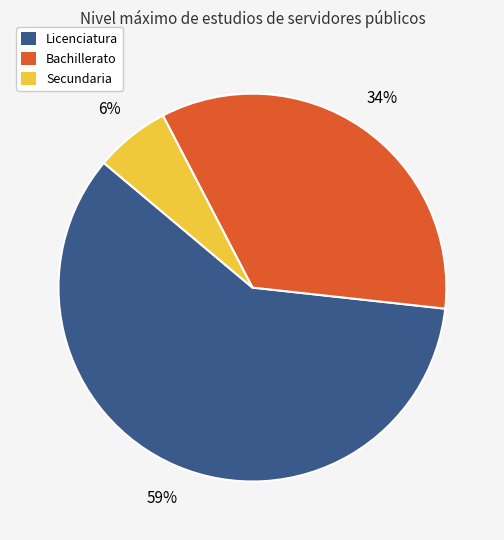

Combined, do Secundaria and Licenciatura account for over 50%?

Yes